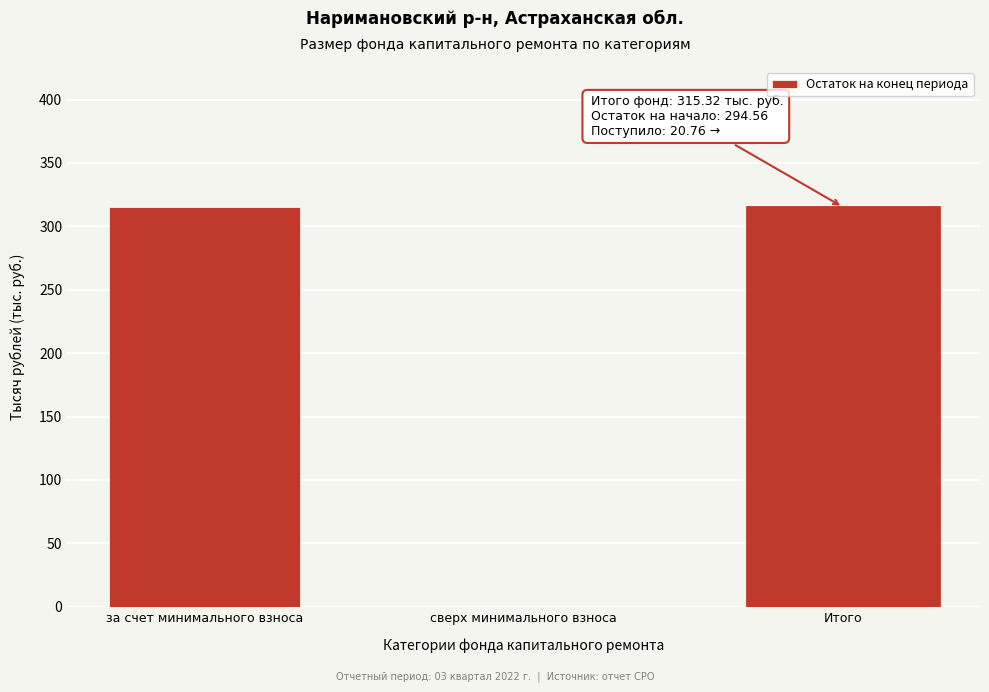

Reading right to left, what are all the values shown in this chart?

Итого=315.3	сверх минимального взноса=0.0	за счет минимального взноса=315.3